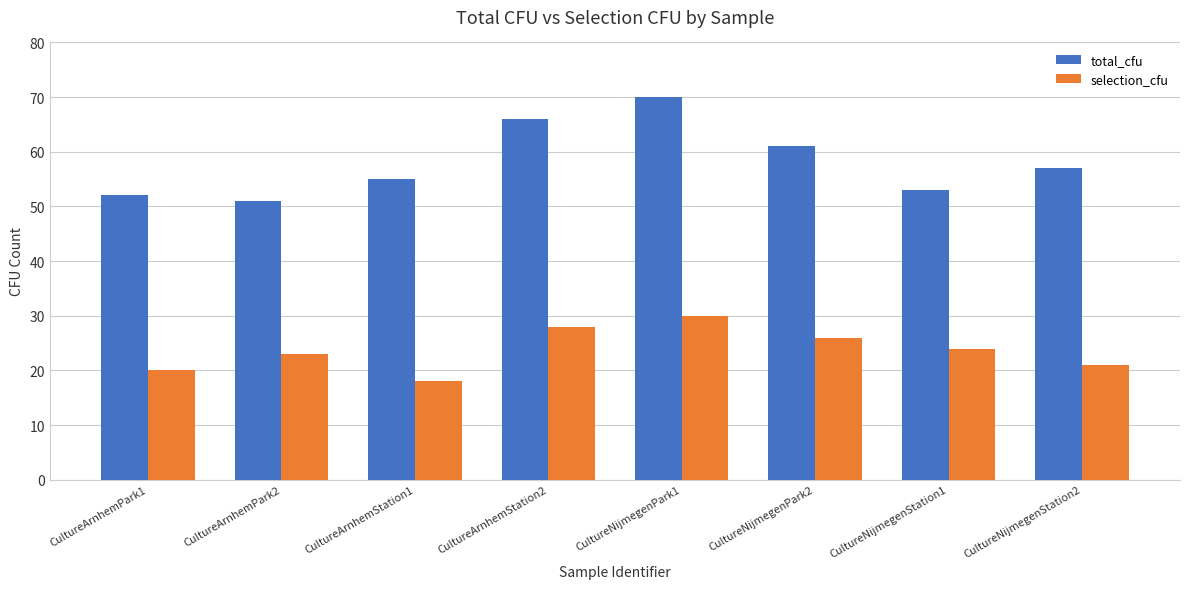

Are the bars horizontal?

No